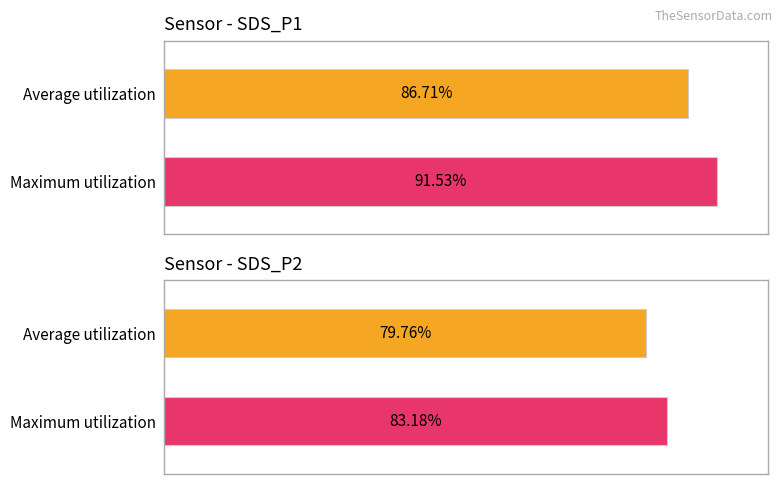

Is it true that Maximum utilization equals 1.9 at -43?

False